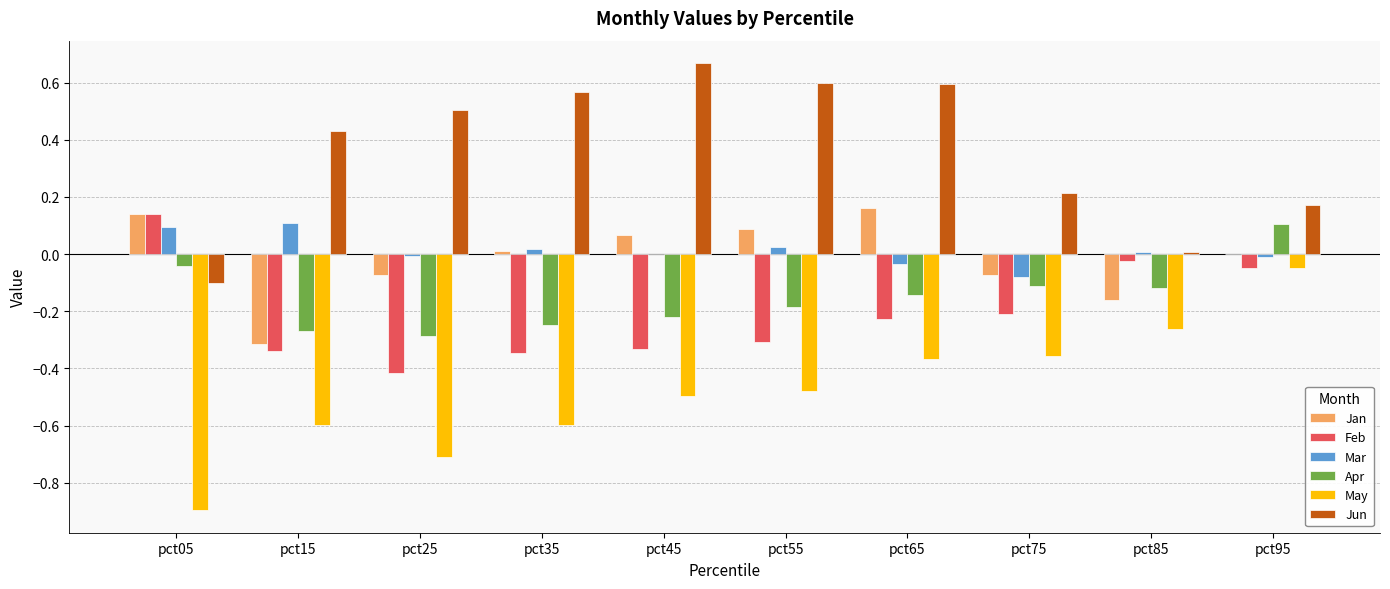

Is the value of Apr at pct35 greater than the value of Jun at pct35?

No